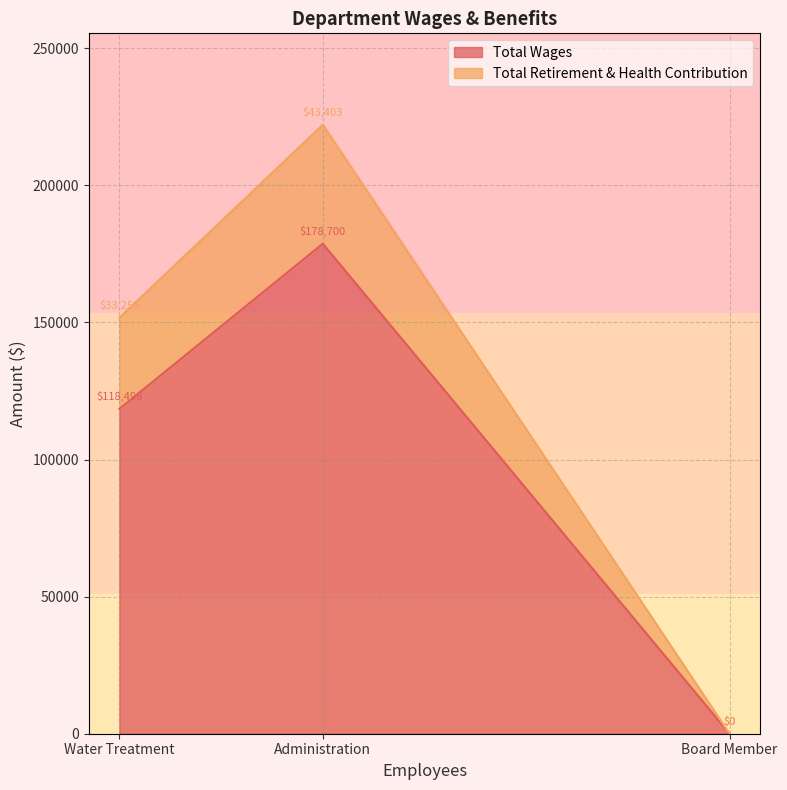

How many data points does each series have?

3